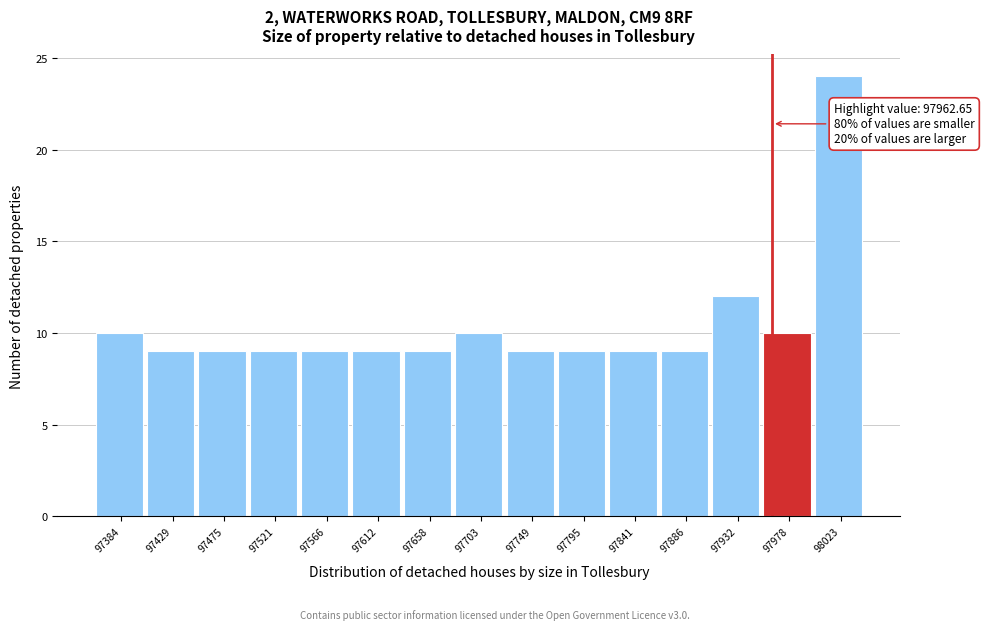

Which range on the x-axis has the tallest bar?

98000 to 98045